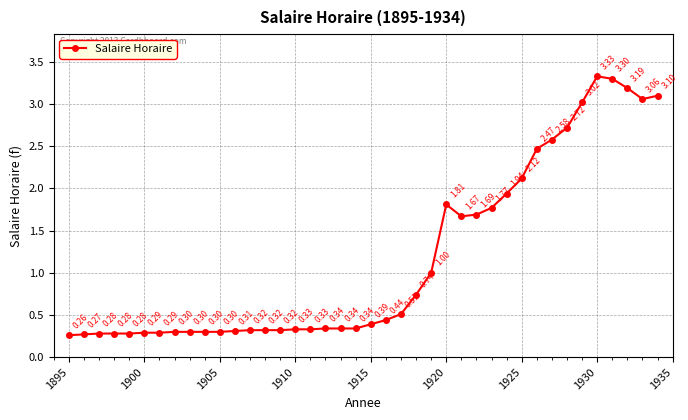

What is the difference between the maximum and minimum values?

3.1